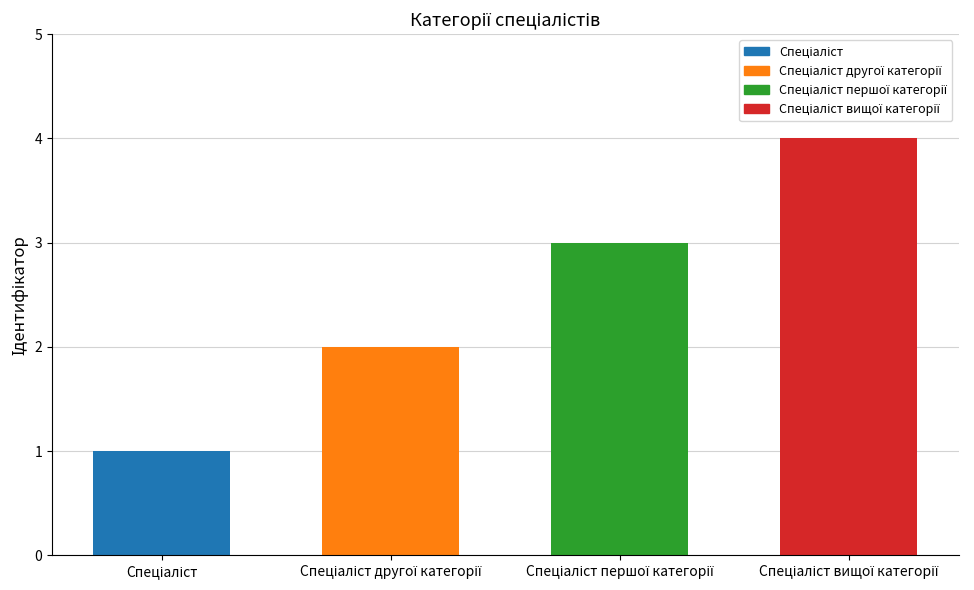

How many categories are shown in the chart?

4